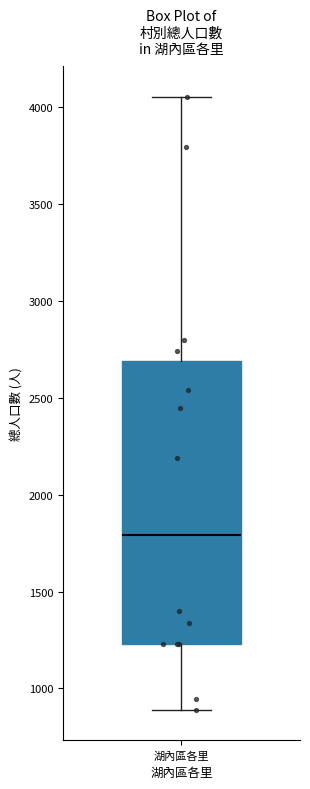

Read this box plot against the y-axis: the position of the median line, the range covered by the box, and the ends of both whiskers. The values are not printed on the chart, so give them approximately, as read against the axis.

median 1800, box 1250 to 2700, whiskers 900 to 4050